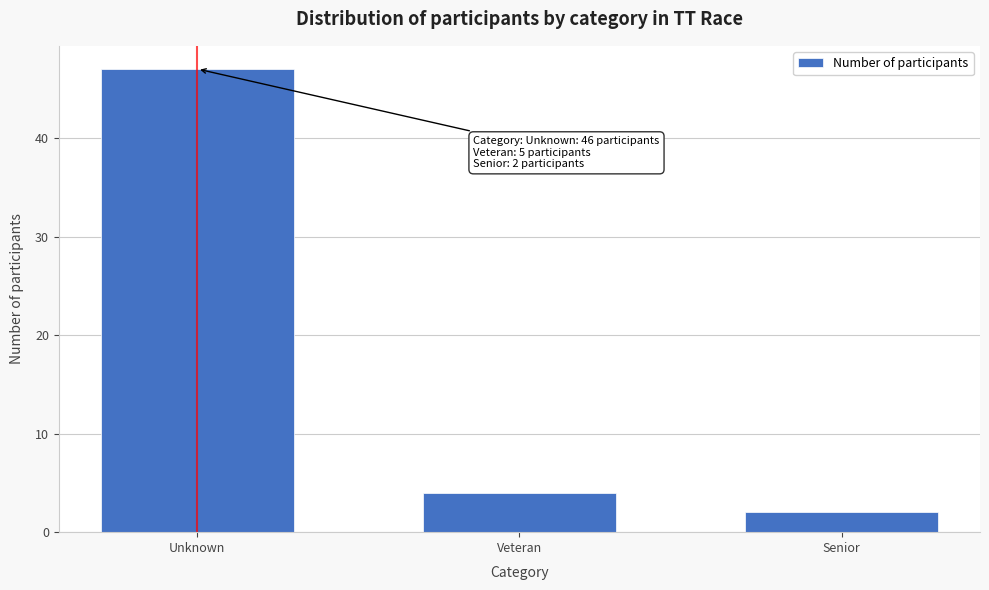

Reading right to left, transcribe all the data shown in this chart.

2	4	47